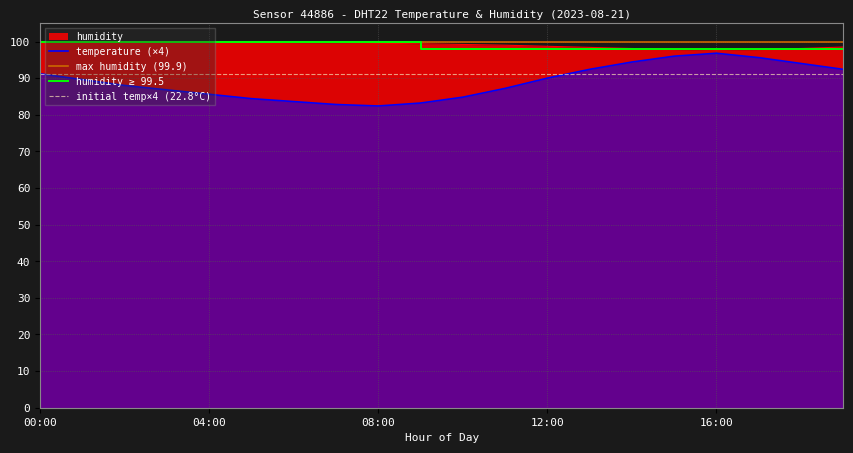

Reading left to right, list all the values displayed in this chart.

temperature: 91.2	89.6	88.0	86.8	85.6	84.4	83.6	82.8	82.4	83.2	84.8	87.2	90.0	92.4	94.4	96.0	96.8	95.6	94.0	92.4
humidity: 99.9	99.9	99.9	99.9	99.9	99.8	99.7	99.6	99.5	99.4	99.2	99.0	98.7	98.4	98.1	97.8	97.6	97.8	98.1	98.5